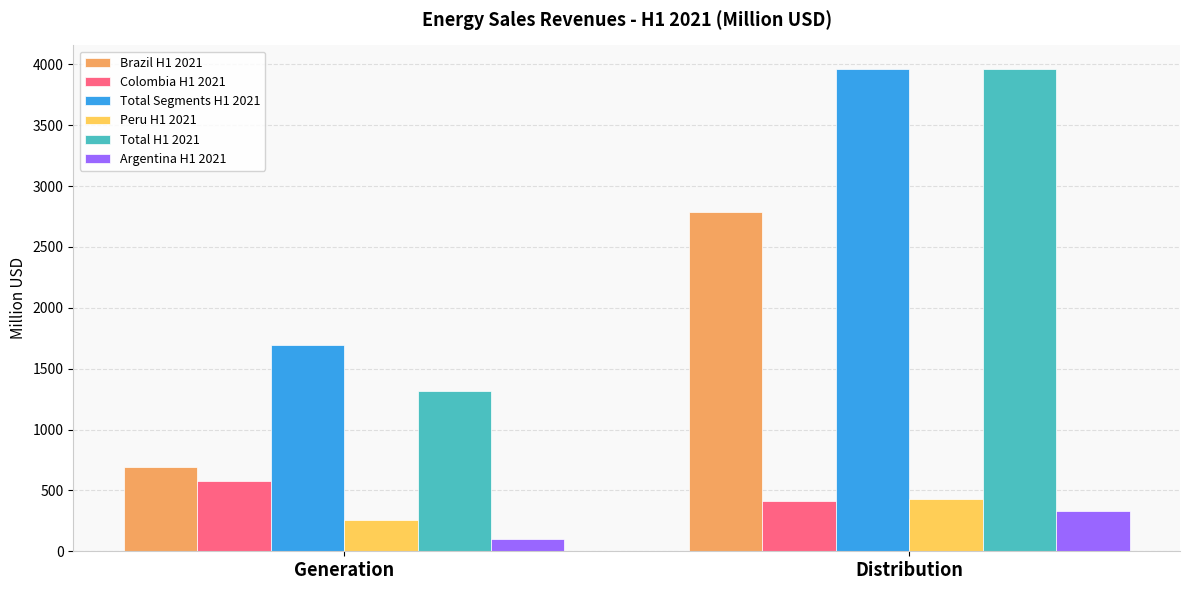

At which category is the sum across all series the highest?

Distribution